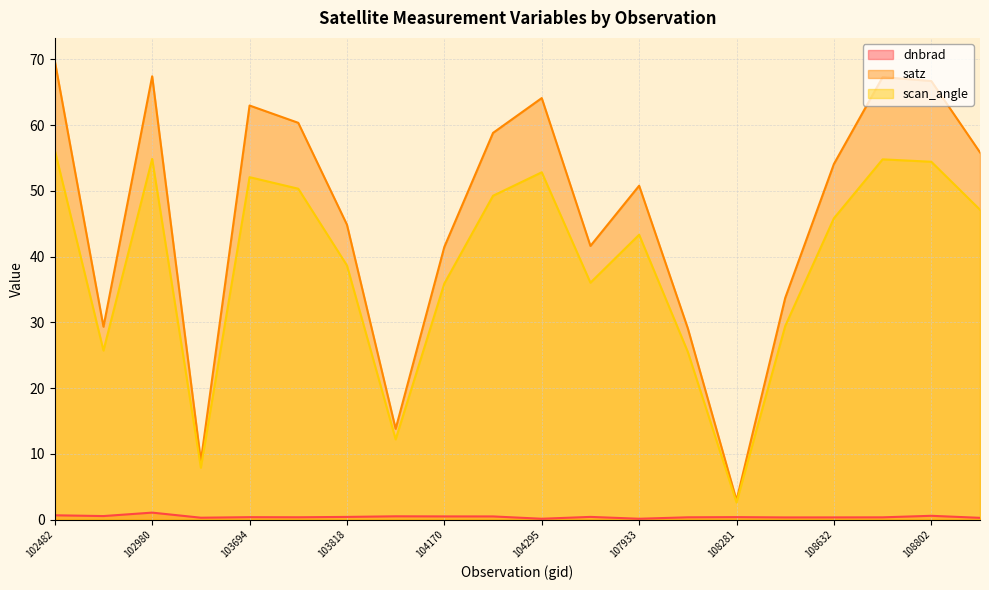

Reading left to right, transcribe all the data shown in this chart.

dnbrad: 102482=0.7	539=0.5	102980=1.1	103338=0.3	103694=0.4	103702=0.3	103818=0.4	104054=0.5	104170=0.5	104287=0.5	104295=0.1	107573=0.4	107933=0.1	108103=0.3	108281=0.4	108455=0.3	108632=0.3	108645=0.3	108802=0.6	108816=0.3
satz: 102482=69.8	539=29.3	102980=67.4	103338=8.9	103694=63.0	103702=60.3	103818=44.8	104054=13.8	104170=41.5	104287=58.8	104295=64.1	107573=41.6	107933=50.8	108103=29.1	108281=2.9	108455=33.7	108632=54.1	108645=67.3	108802=66.7	108816=55.8
scan_angle: 102482=56.2	539=25.7	102980=54.9	103338=7.9	103694=52.1	103702=50.3	103818=38.6	104054=12.2	104170=35.9	104287=49.2	104295=52.8	107573=36.0	107933=43.3	108103=25.5	108281=2.6	108455=29.4	108632=45.8	108645=54.8	108802=54.4	108816=47.1